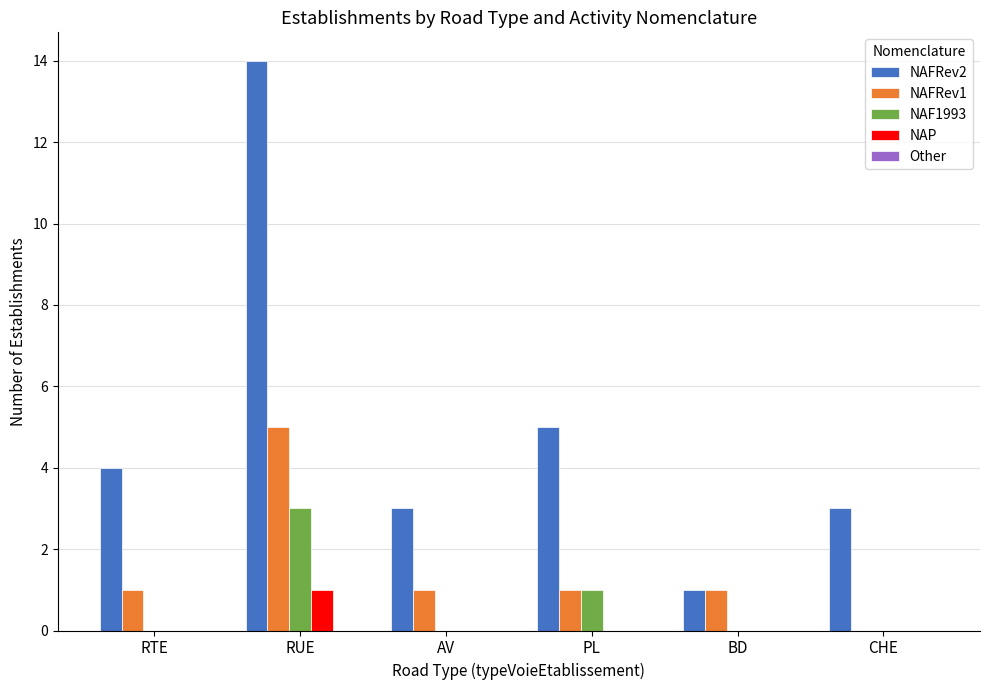

Between PL and CHE, which series saw the biggest shift?

NAFRev2